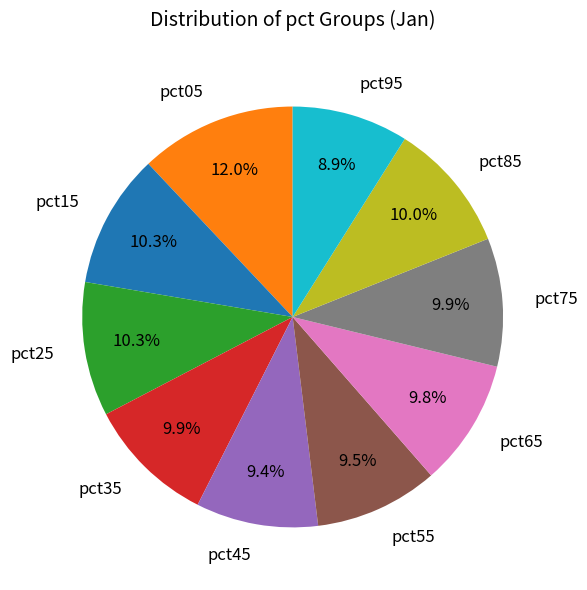

Is there any slice that represents more than half of the pie?

No